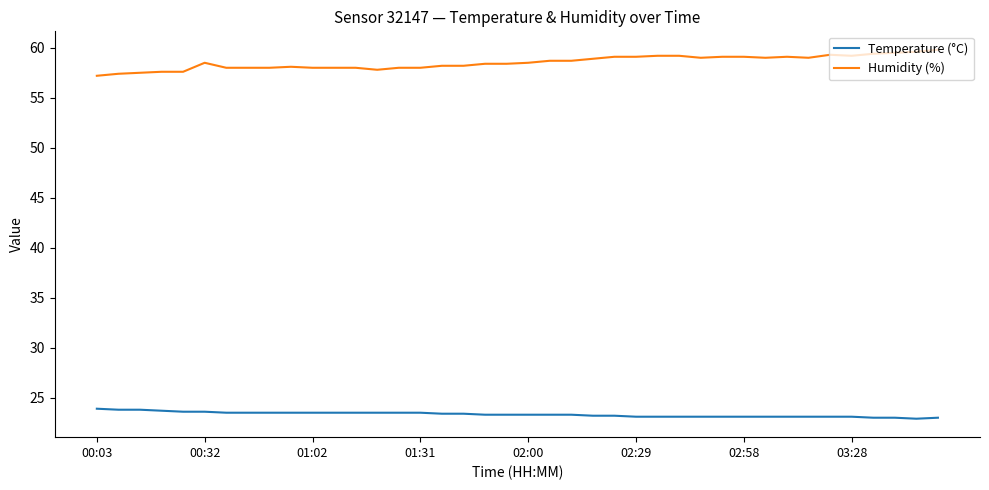

Which series has the largest total across all categories?

Humidity (%)